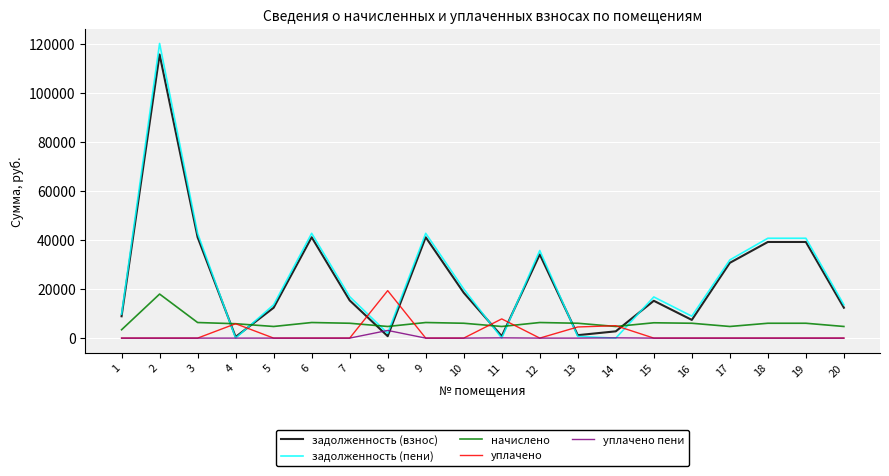

What is the highest value of the уплачено series?

19348.3